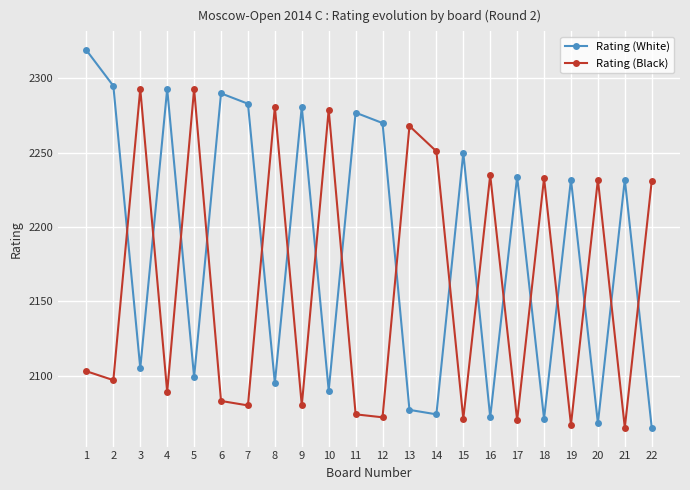

Count the number of categories in the chart.

22